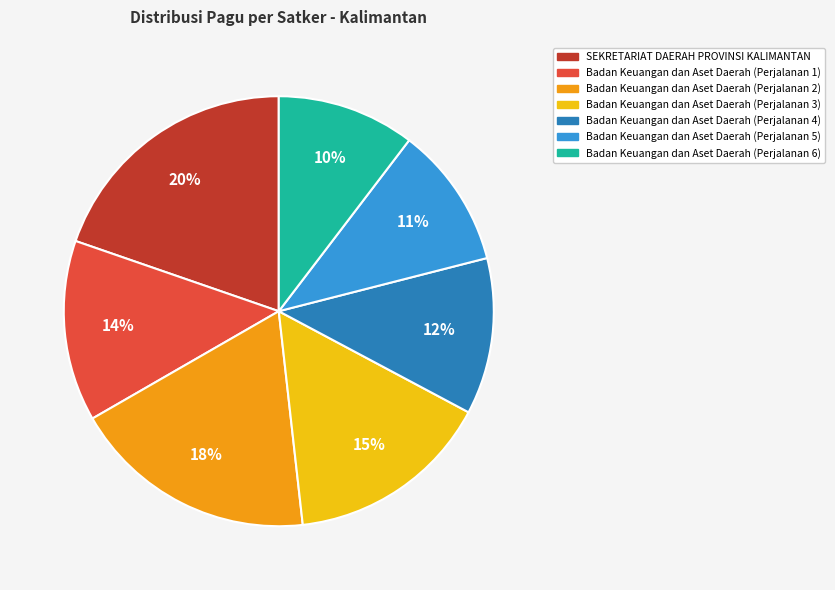

Does Badan Keuangan dan Aset Daerah (Perjalanan 2) account for over 50% of the chart?

No